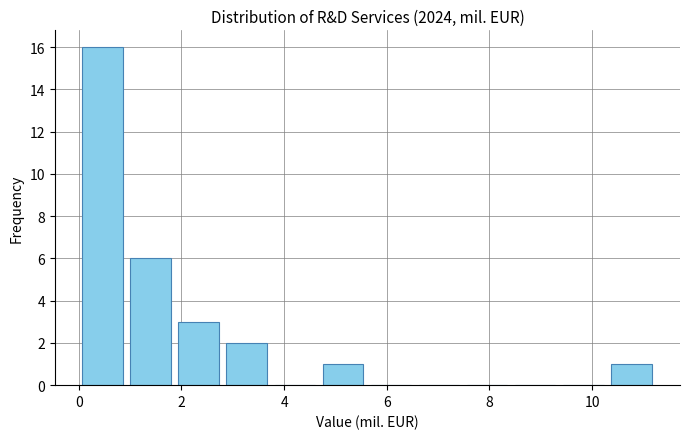

Reading left to right, transcribe this chart: for each bar, give the range it covers on the x-axis and its height. Neither the bar edges nor the heights are printed on the chart, so give them approximately, as read against the axes.

0.0 to 1.0: 16
1.0 to 1.8: 6
1.8 to 2.8: 3
2.8 to 3.8: 2
3.8 to 4.6: 0
4.6 to 5.6: 1
5.6 to 6.6: 0
6.6 to 7.4: 0
7.4 to 8.4: 0
8.4 to 9.4: 0
9.4 to 10.2: 0
10.2 to 11.2: 1